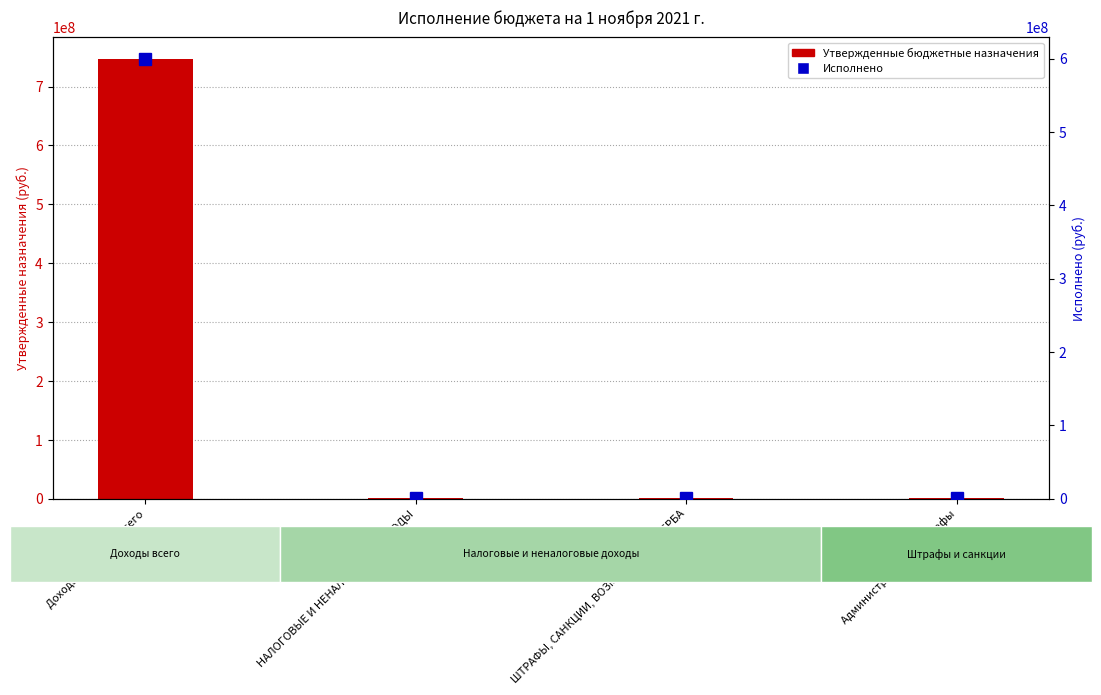

At Доходы бюджета - всего, list the series in order from smallest to largest.

Исполнено, Утвержденные бюджетные назначения